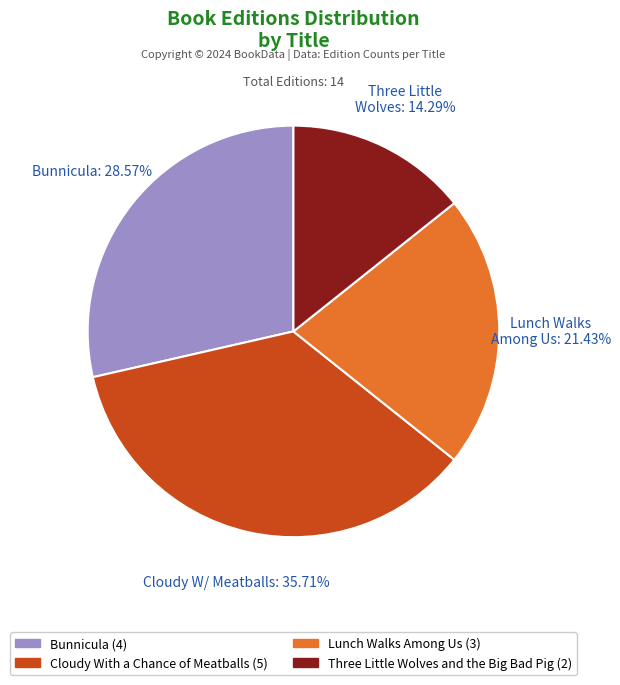

Which category has the smallest portion of the pie?

Three Little Wolves and the Big Bad Pig